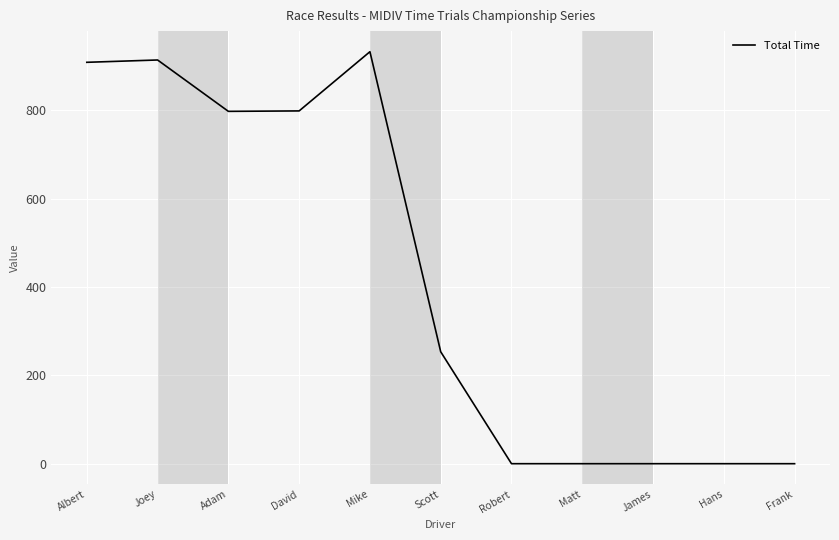

What is the difference between the maximum and minimum values?

932.8